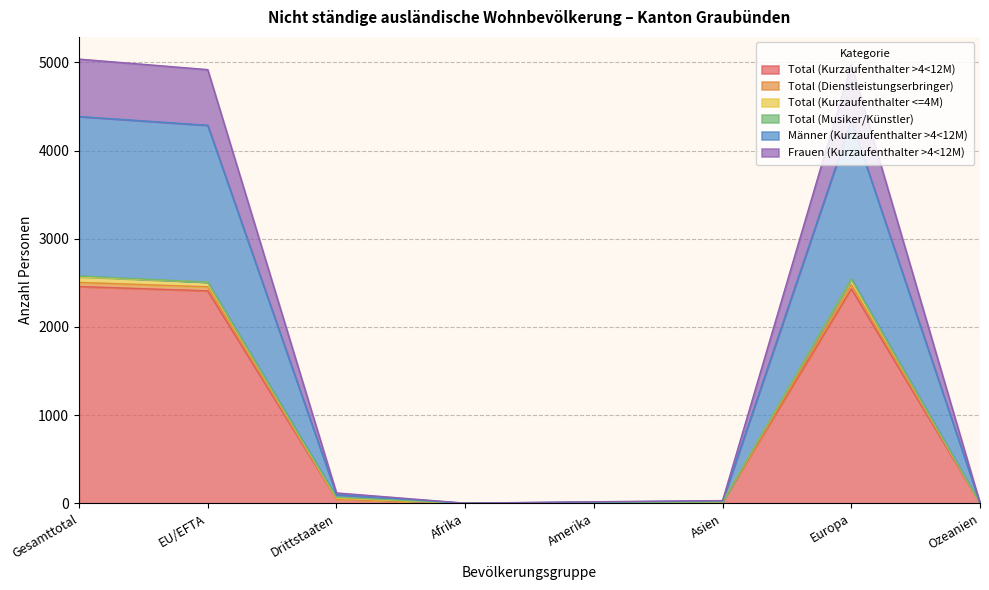

The Total (Kurzaufenthalter >4<12M) series shows 1 at Ozeanien. True or false?

True